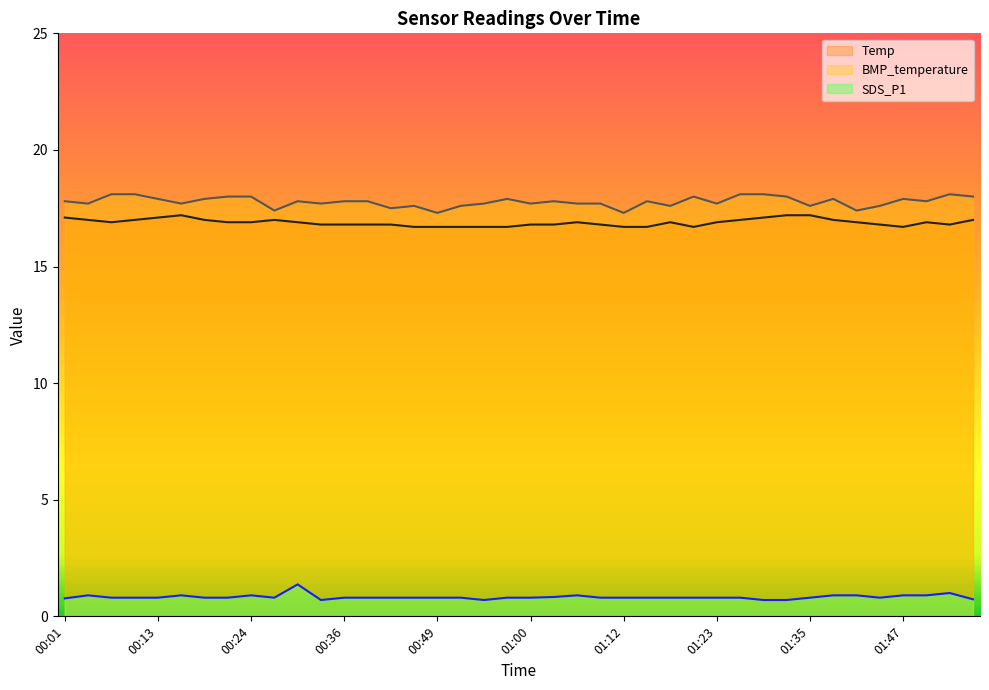

Reading left to right, what are all the values shown in this chart?

SDS_P1: 00:01=0.8	00:04=0.9	00:07=0.8	00:10=0.8	00:13=0.8	00:16=0.9	00:19=0.8	00:22=0.8	00:24=0.9	00:27=0.8	00:30=1.4	00:34=0.7	00:36=0.8	00:39=0.8	00:42=0.8	00:45=0.8	00:49=0.8	00:52=0.8	00:54=0.7	00:57=0.8	01:00=0.8	01:03=0.8	01:06=0.9	01:09=0.8	01:12=0.8	01:15=0.8	01:18=0.8	01:20=0.8	01:23=0.8	01:26=0.8	01:29=0.7	01:32=0.7	01:35=0.8	01:38=0.9	01:41=0.9	01:44=0.8	01:47=0.9	01:50=0.9	01:53=1.0	01:55=0.7
Temp: 00:01=17.1	00:04=17.0	00:07=16.9	00:10=17.0	00:13=17.1	00:16=17.2	00:19=17.0	00:22=16.9	00:24=16.9	00:27=17.0	00:30=16.9	00:34=16.8	00:36=16.8	00:39=16.8	00:42=16.8	00:45=16.7	00:49=16.7	00:52=16.7	00:54=16.7	00:57=16.7	01:00=16.8	01:03=16.8	01:06=16.9	01:09=16.8	01:12=16.7	01:15=16.7	01:18=16.9	01:20=16.7	01:23=16.9	01:26=17.0	01:29=17.1	01:32=17.2	01:35=17.2	01:38=17.0	01:41=16.9	01:44=16.8	01:47=16.7	01:50=16.9	01:53=16.8	01:55=17.0
BMP_temperature: 00:01=17.8	00:04=17.7	00:07=18.1	00:10=18.1	00:13=17.9	00:16=17.7	00:19=17.9	00:22=18.0	00:24=18.0	00:27=17.4	00:30=17.8	00:34=17.7	00:36=17.8	00:39=17.8	00:42=17.5	00:45=17.6	00:49=17.3	00:52=17.6	00:54=17.7	00:57=17.9	01:00=17.7	01:03=17.8	01:06=17.7	01:09=17.7	01:12=17.3	01:15=17.8	01:18=17.6	01:20=18.0	01:23=17.7	01:26=18.1	01:29=18.1	01:32=18.0	01:35=17.6	01:38=17.9	01:41=17.4	01:44=17.6	01:47=17.9	01:50=17.8	01:53=18.1	01:55=18.0